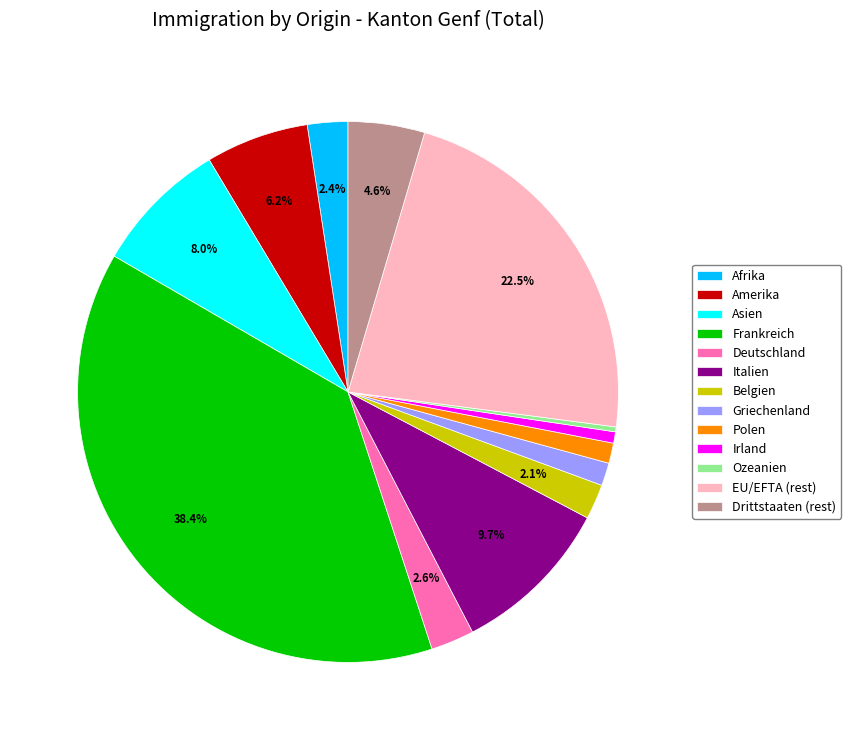

Is there a majority slice in this chart?

No